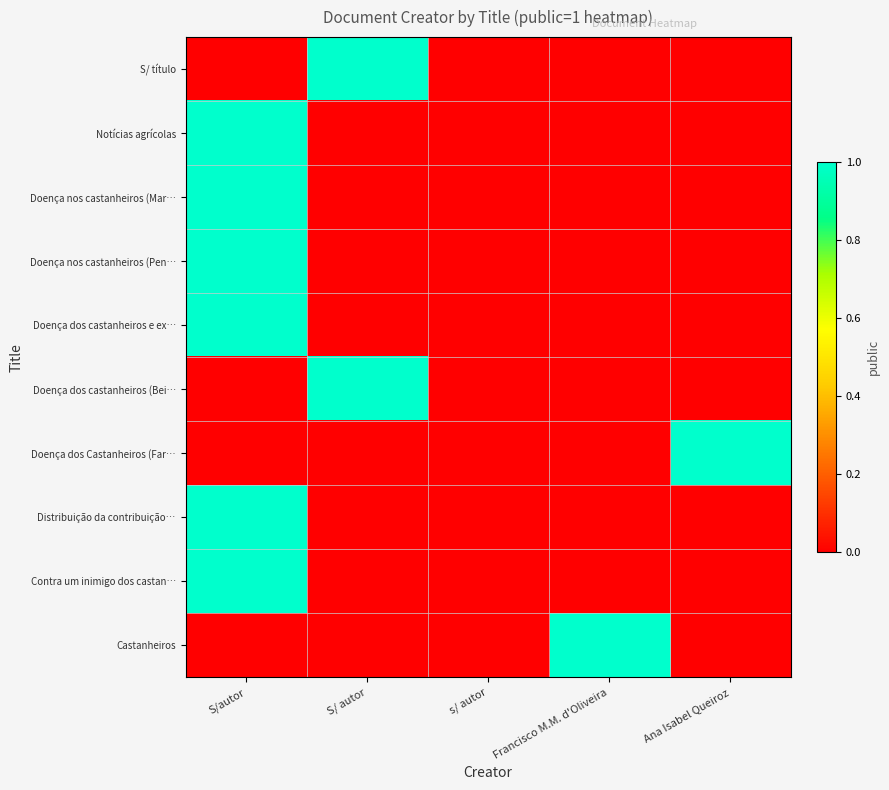

How many distinct data groups are displayed?

10